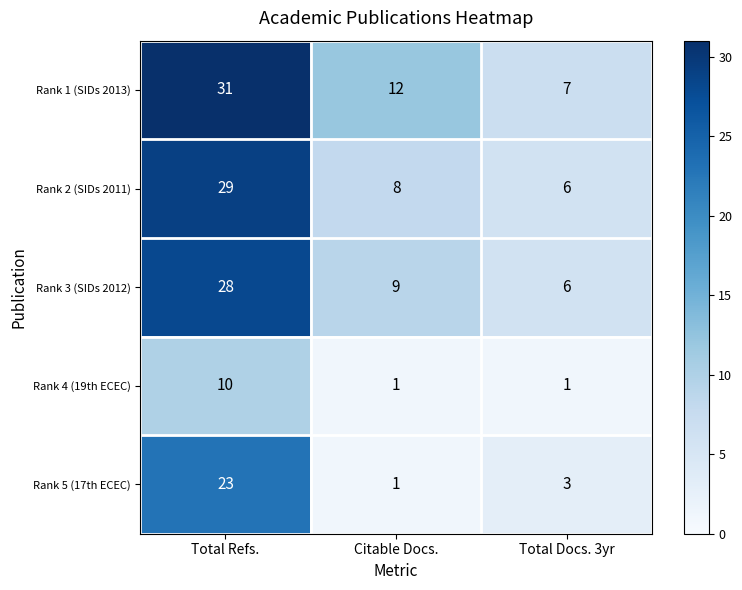

What is the lowest value of the Rank 3 (SIDs 2012) series?

6